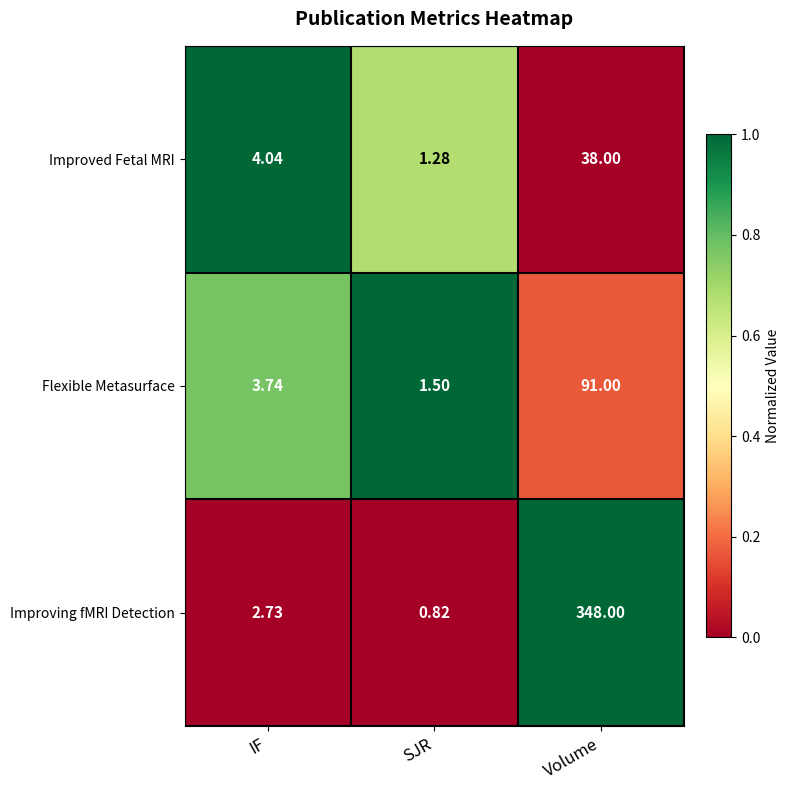

Which series has the largest range (max minus min)?

Improving fMRI Detection